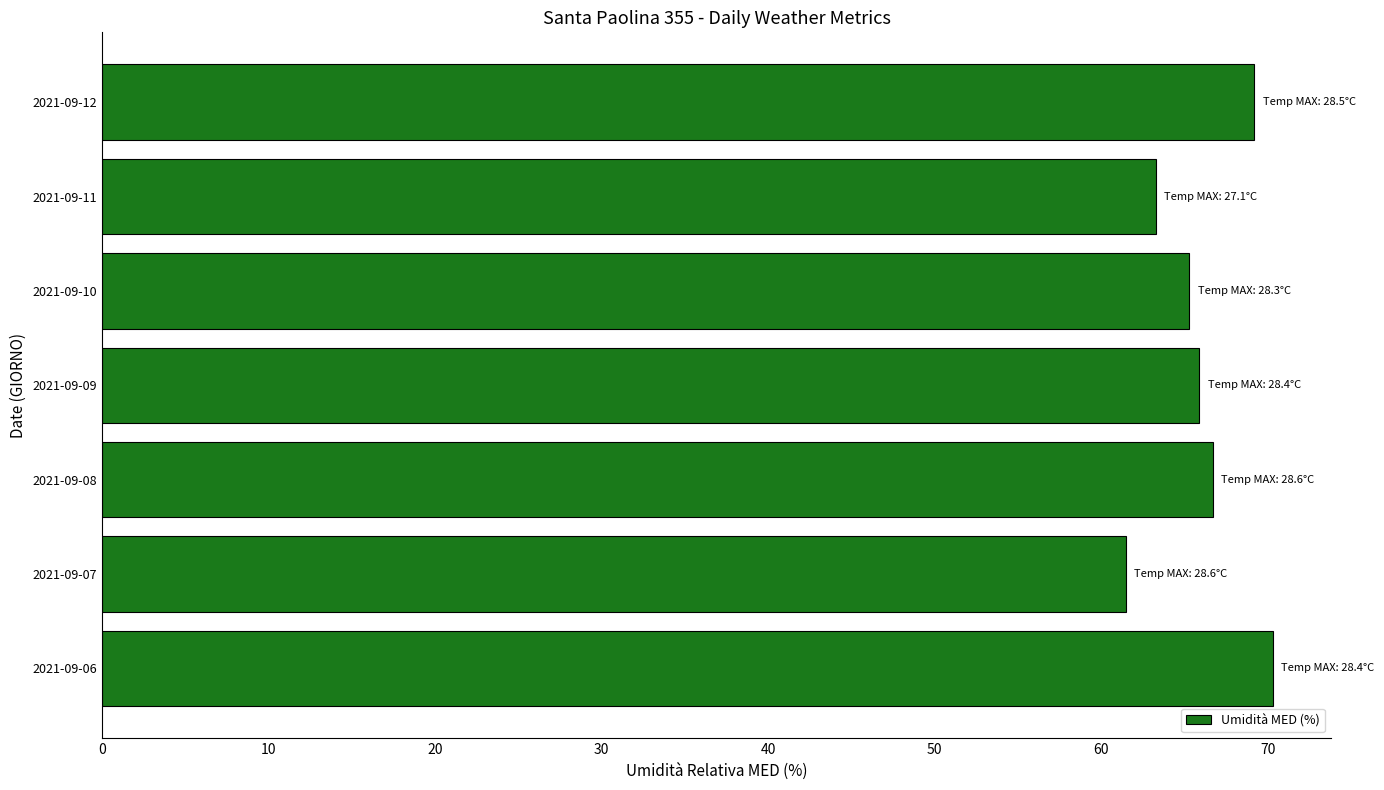

List the labels in order of value, smallest first.

2021-09-07, 2021-09-11, 2021-09-10, 2021-09-09, 2021-09-08, 2021-09-12, 2021-09-06